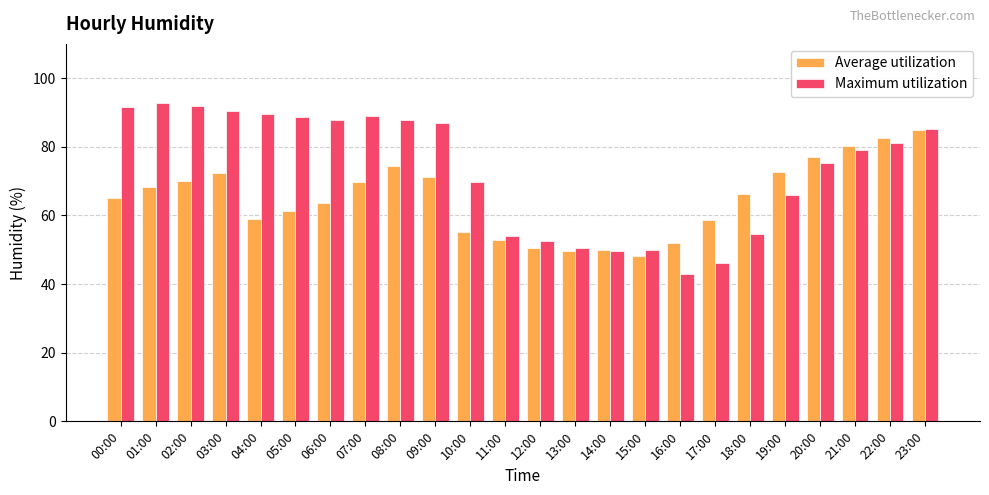

What is the value of the Maximum utilization bar at the 12th from the left?

54.1